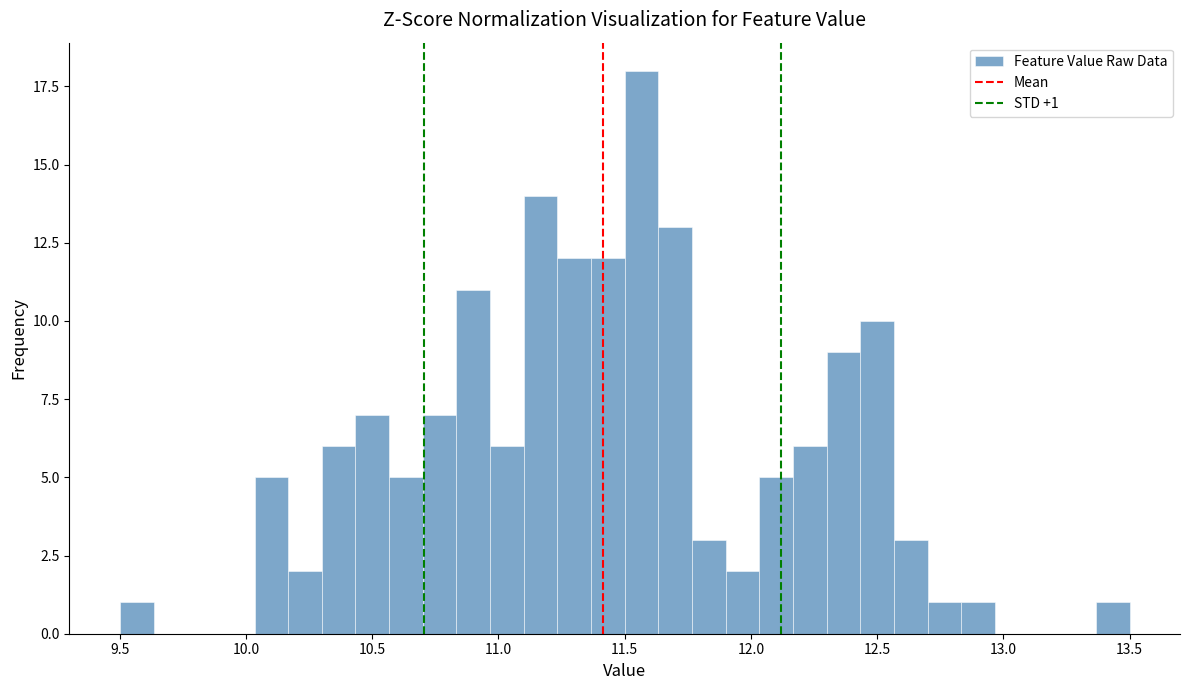

Around what value on the x-axis is the tallest bar? Give the approximate position of its centre, as read against the axis.

11.55